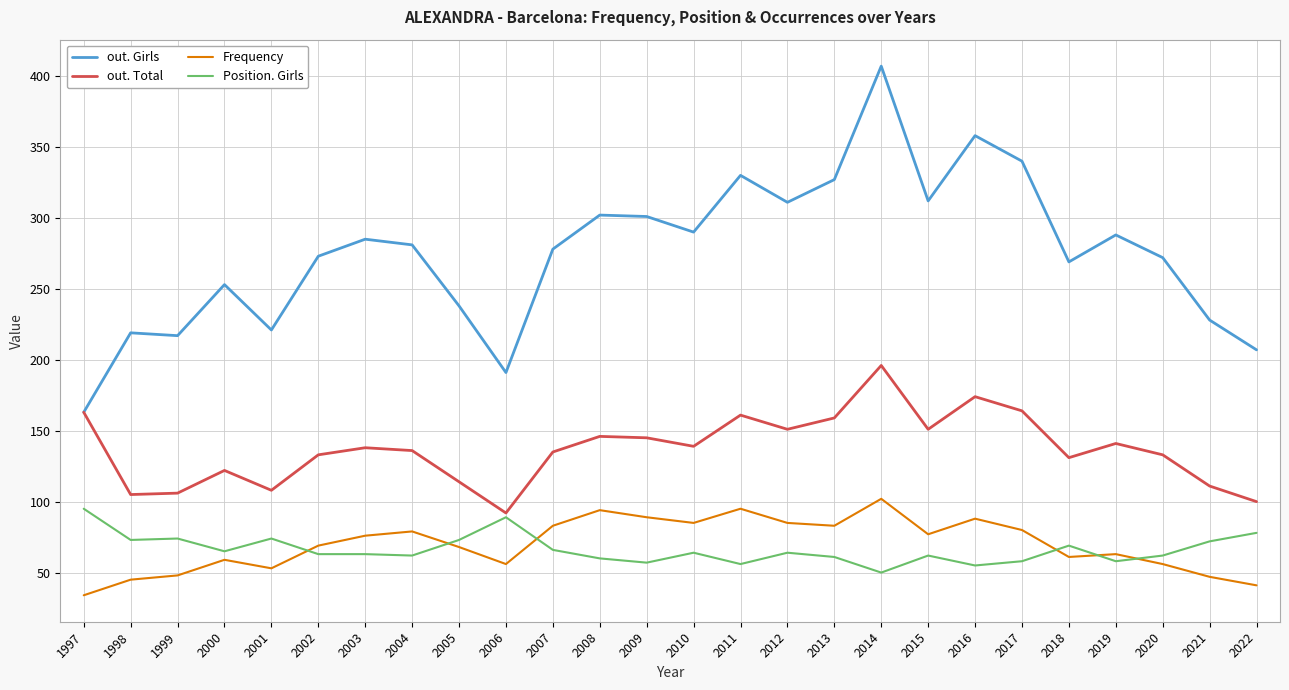

Is it true that out. Total equals 108 at 2001?

True